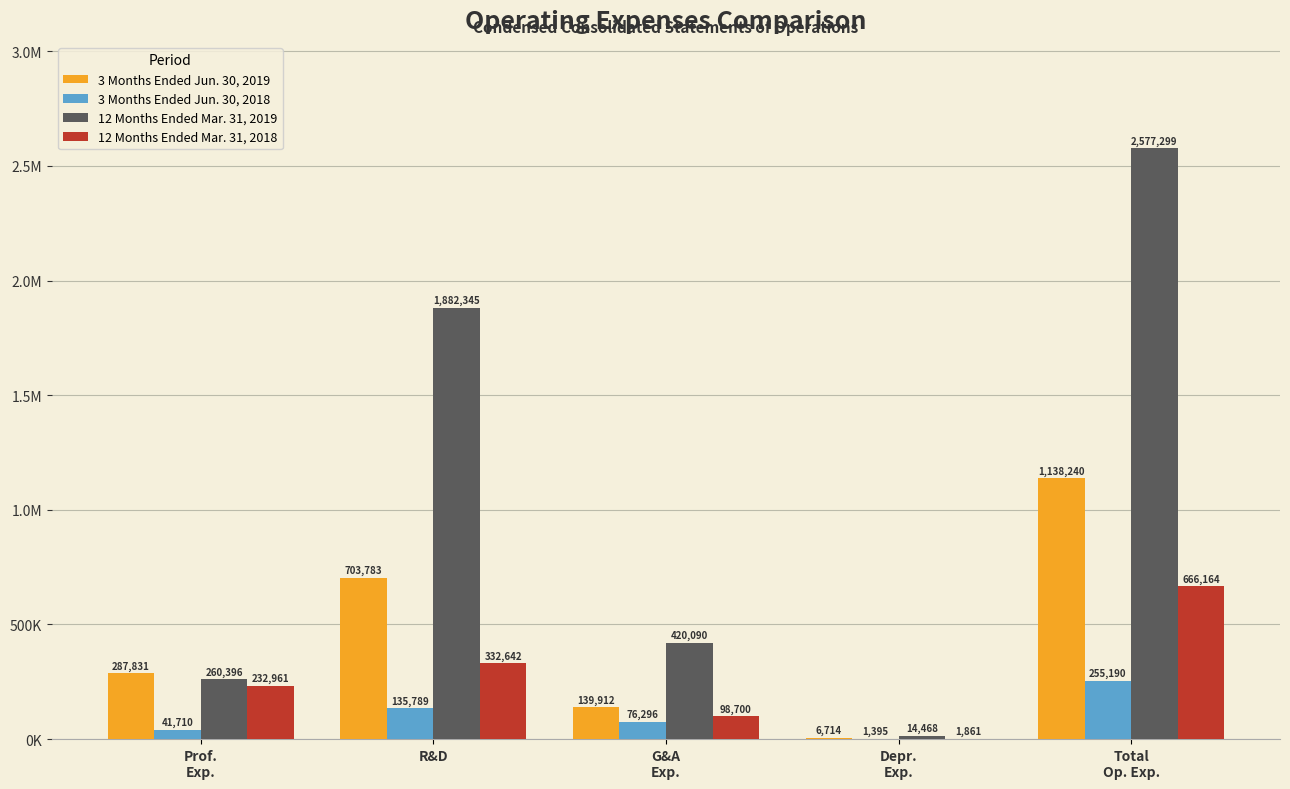

Are the bars horizontal?

No